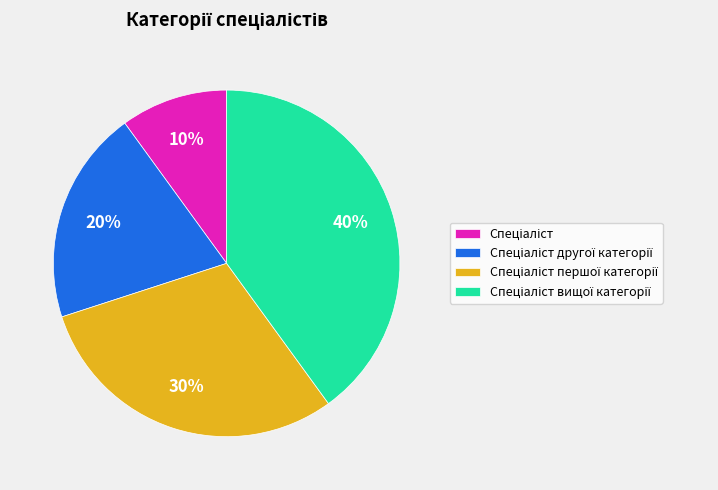

Does any single category account for the majority?

No